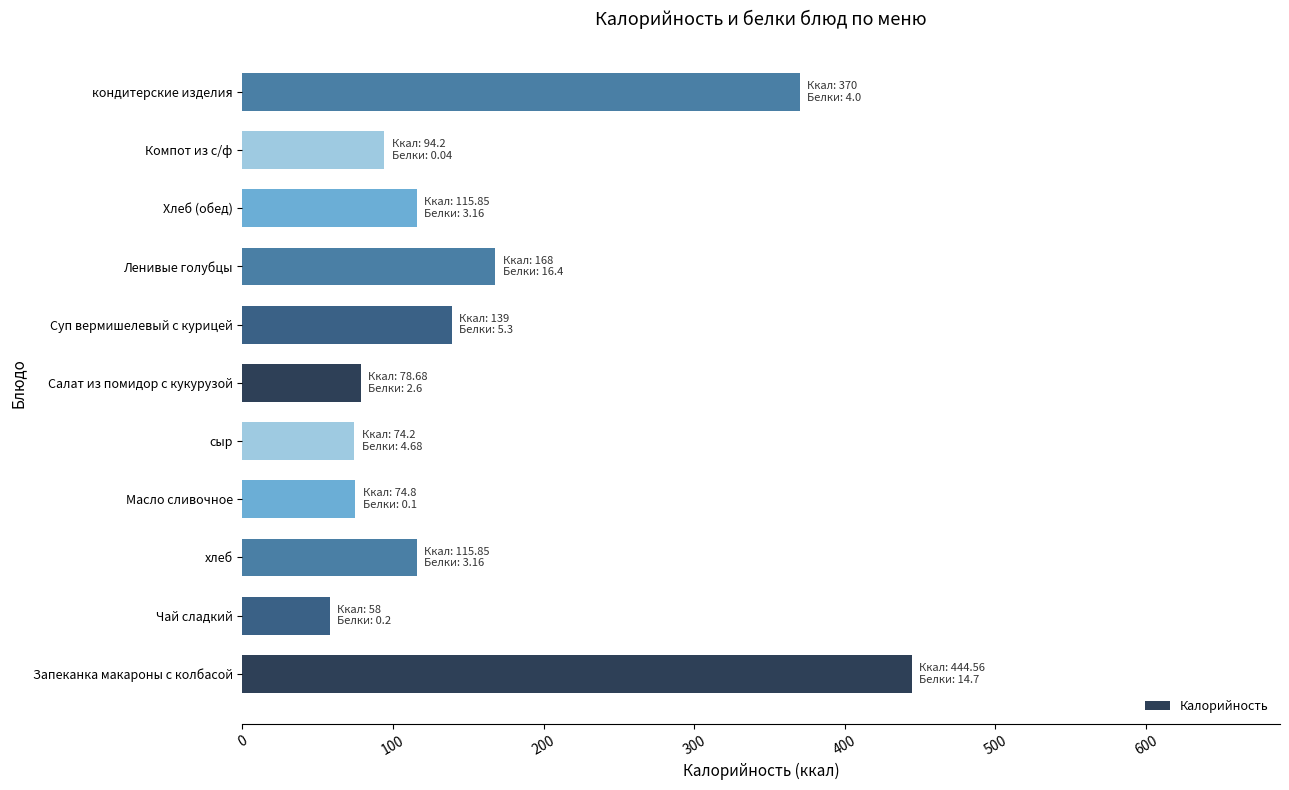

The value at сыр is 74.2. True or false?

True